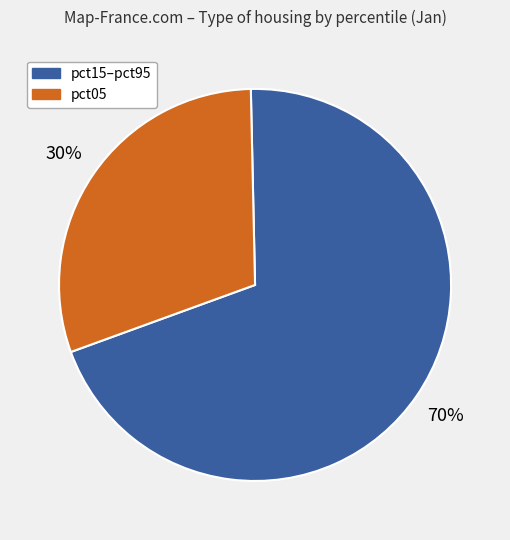

To the nearest percent, what is the average slice percentage?

50%